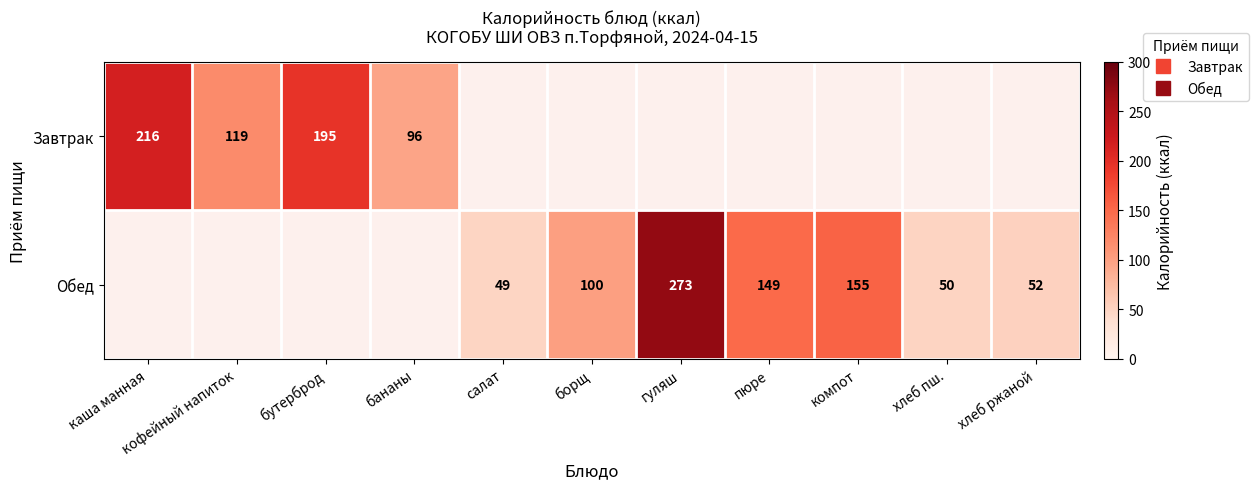

At how many categories does at least one series exceed 231?

1